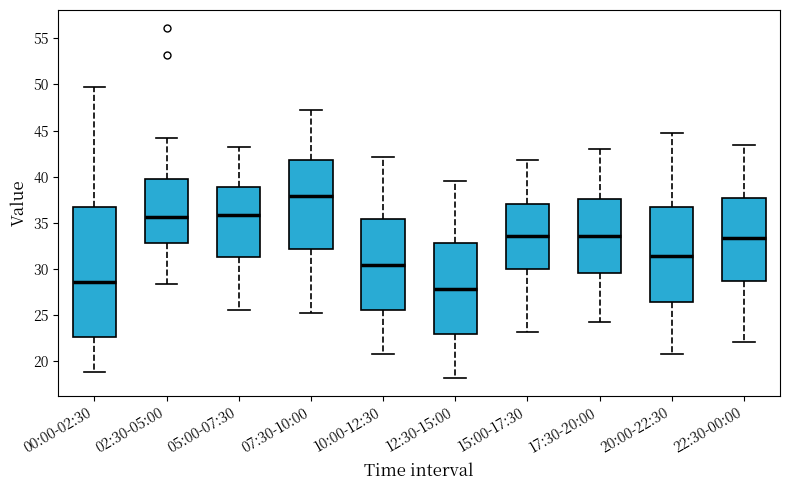

Reading left to right, transcribe this box plot: for each box, give where its median line is, the range the box spans, and where its two whiskers end, as read against the y-axis. The values are not printed on the chart, so give them approximately, as read against the axis.

00:00-02:30: median 28.5, box 22.5 to 36.5, whiskers 19.0 to 50.0
02:30-05:00: median 35.5, box 33.0 to 40.0, whiskers 28.5 to 44.0
05:00-07:30: median 36.0, box 31.5 to 39.0, whiskers 25.5 to 43.0
07:30-10:00: median 38.0, box 32.0 to 42.0, whiskers 25.0 to 47.0
10:00-12:30: median 30.5, box 25.5 to 35.5, whiskers 21.0 to 42.0
12:30-15:00: median 28.0, box 23.0 to 33.0, whiskers 18.0 to 39.5
15:00-17:30: median 33.5, box 30.0 to 37.0, whiskers 23.0 to 42.0
17:30-20:00: median 33.5, box 29.5 to 37.5, whiskers 24.5 to 43.0
20:00-22:30: median 31.5, box 26.5 to 36.5, whiskers 21.0 to 45.0
22:30-00:00: median 33.5, box 28.5 to 37.5, whiskers 22.0 to 43.5